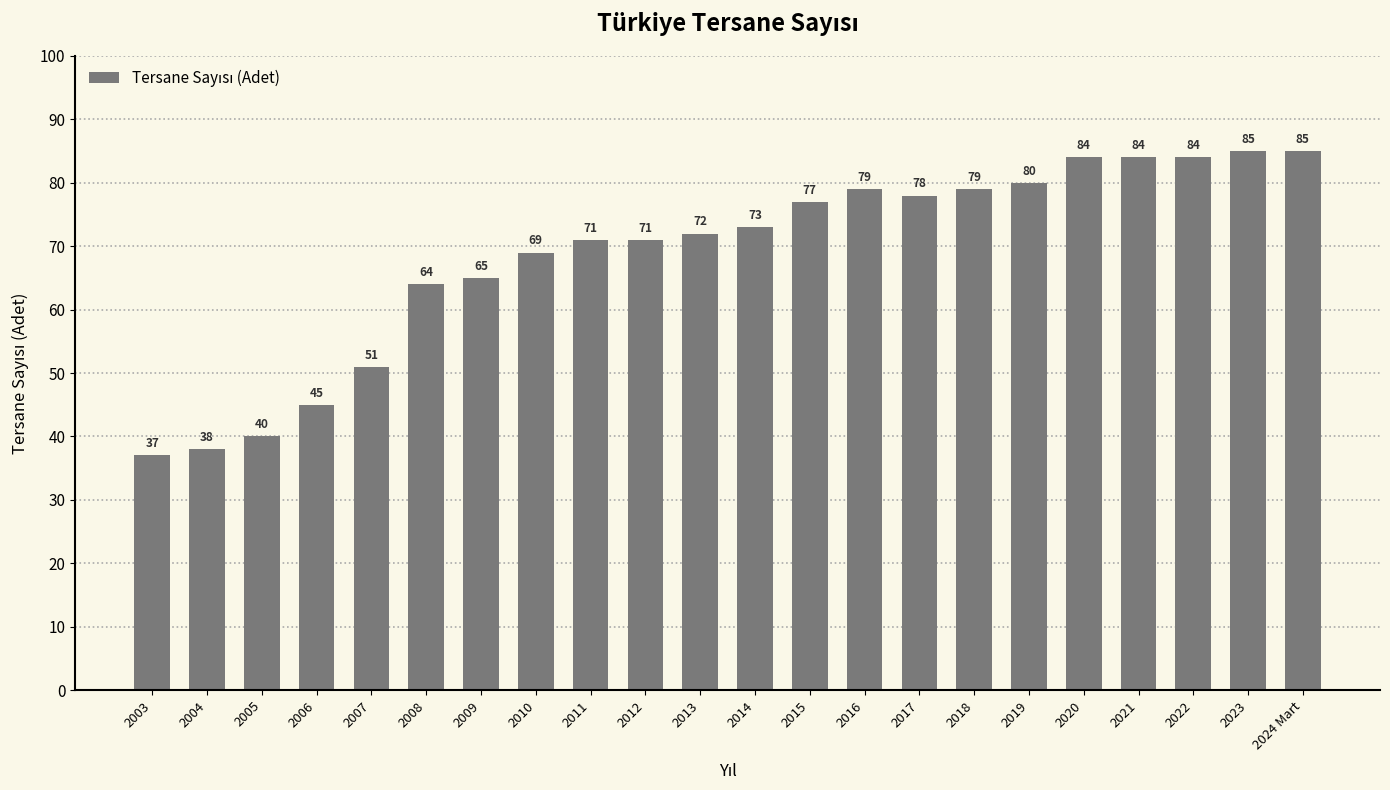

What is the label of the 4th bar from the right?

2021